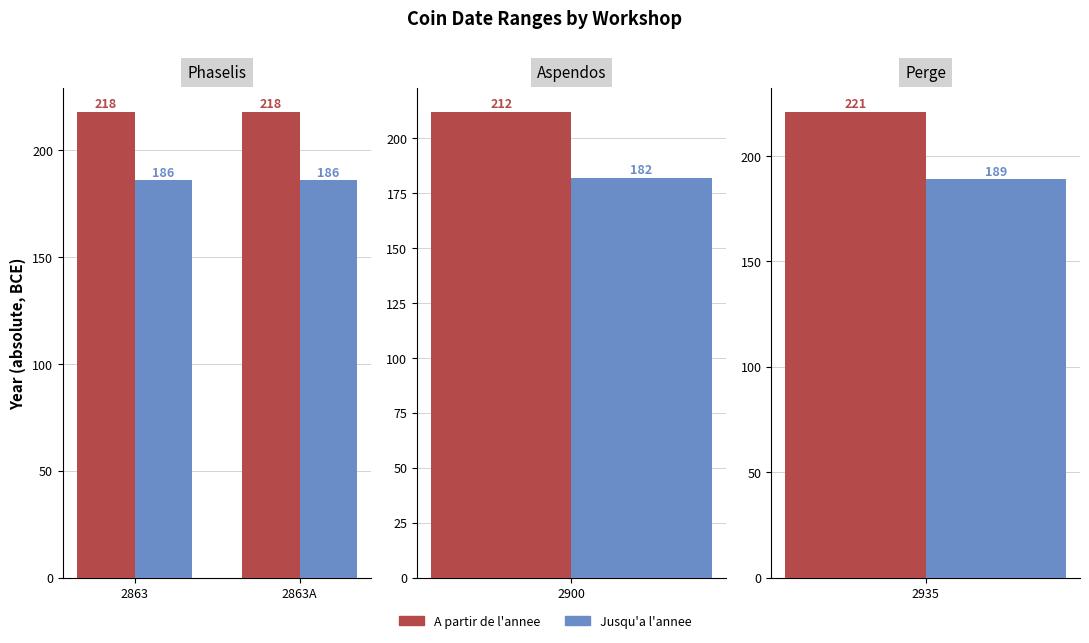

At 2863A, list the series in order from largest to smallest.

A partir de l'annee, Jusqu'a l'annee